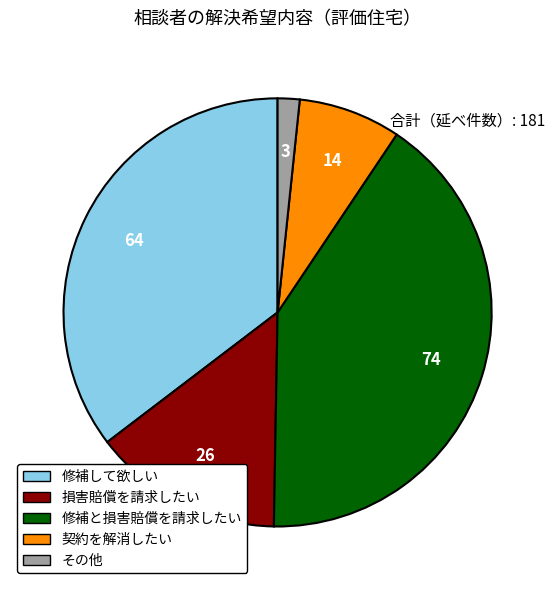

Do 修補して欲しい and その他 together represent more than half of the pie?

No